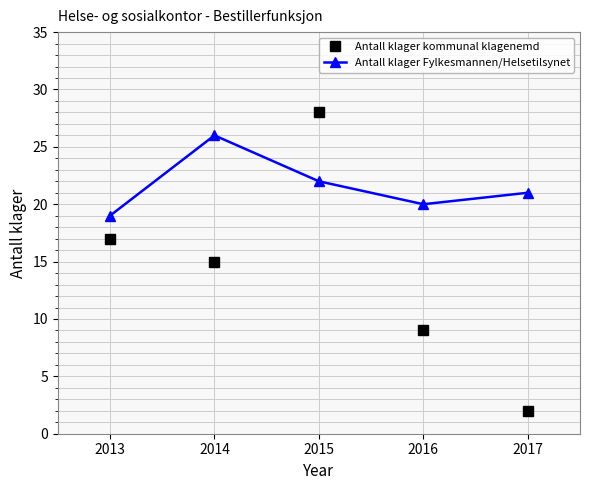

What is the maximum value for Antall klager Fylkesmannen/Helsetilsynet?

26